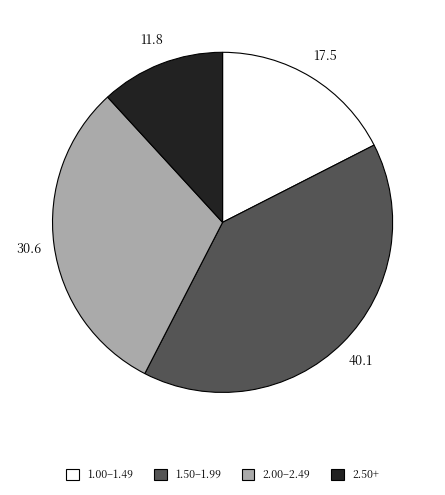

Is there a majority slice in this chart?

No